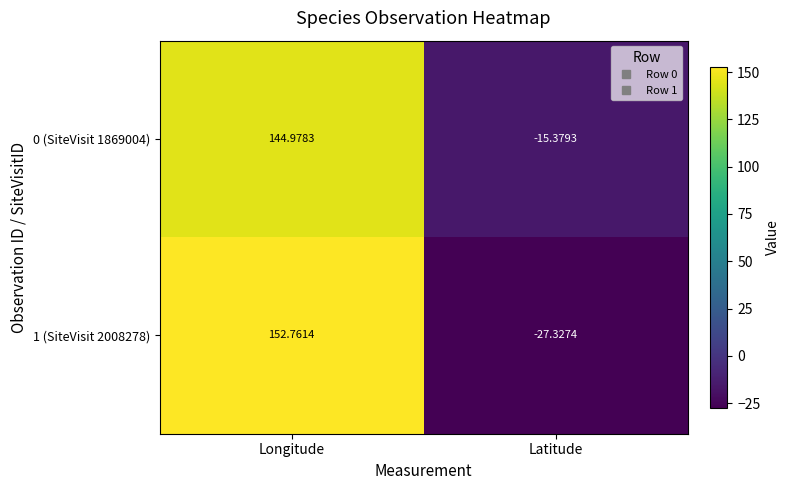

Which label corresponds to the largest value in the chart?

Longitude